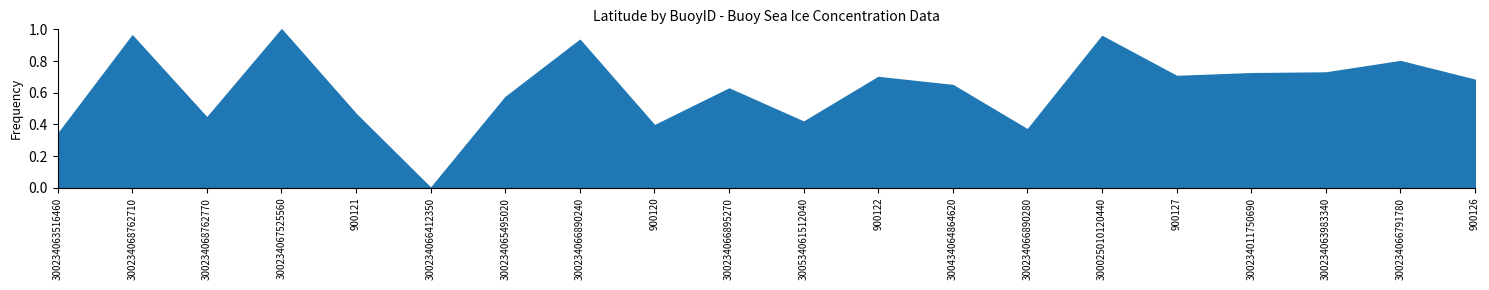

What position from the right is 300234068762710?

19